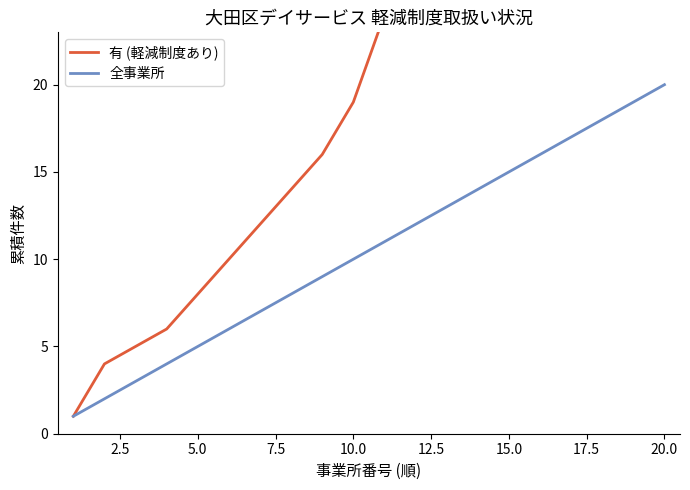

What is the maximum value for 全事業所?

20